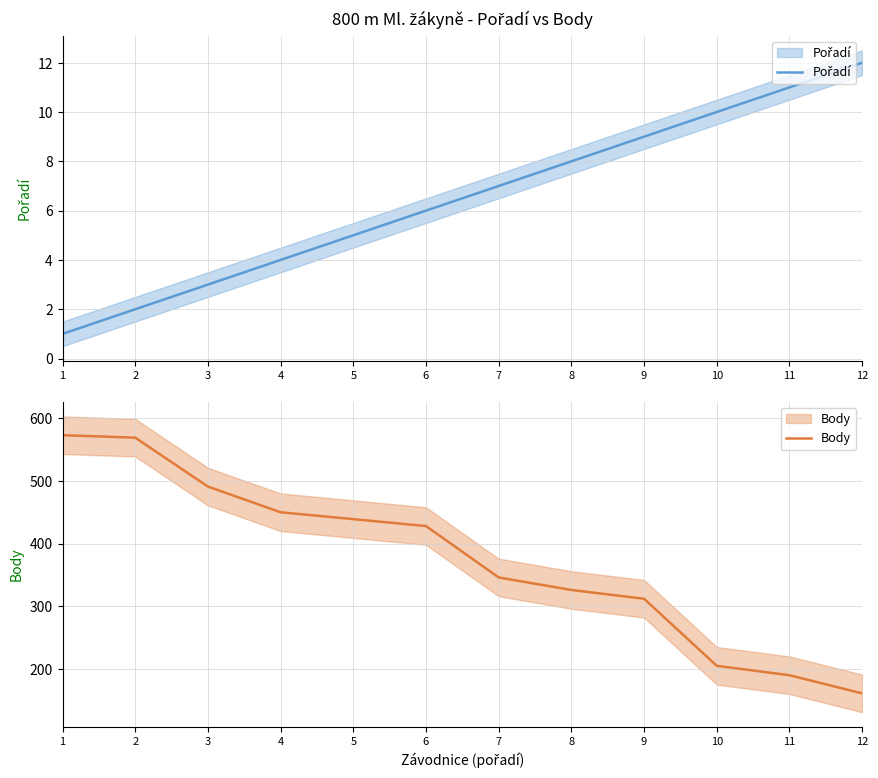

Reading left to right, what are all the values shown in this chart?

Pořadí: 1	2	3	4	5	6	7	8	9	10	11	12
Body: 573	569	491	450	439	428	346	326	312	205	190	161